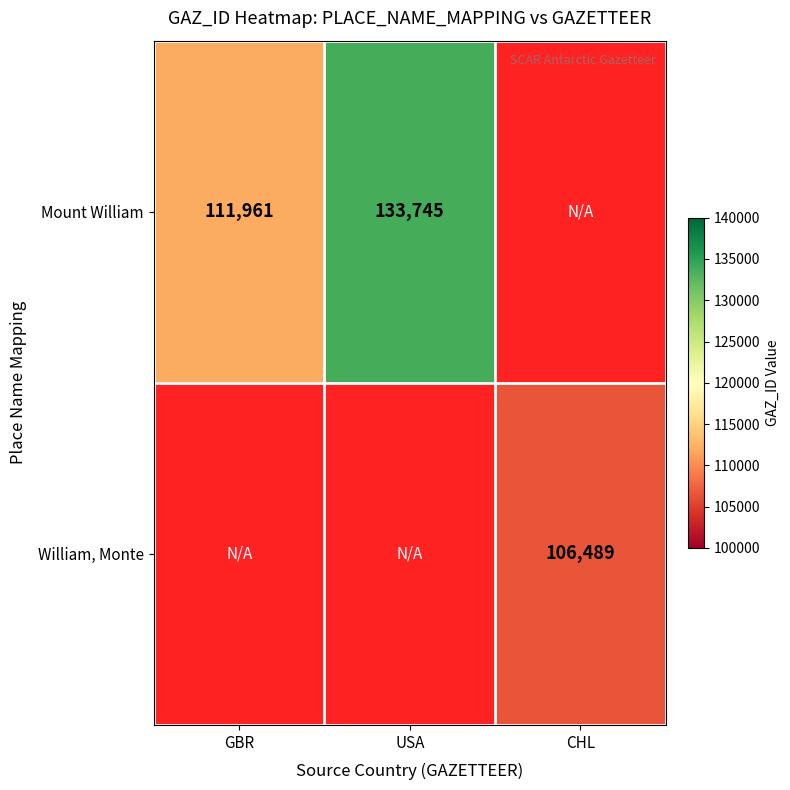

Count the number of data series in this chart.

2